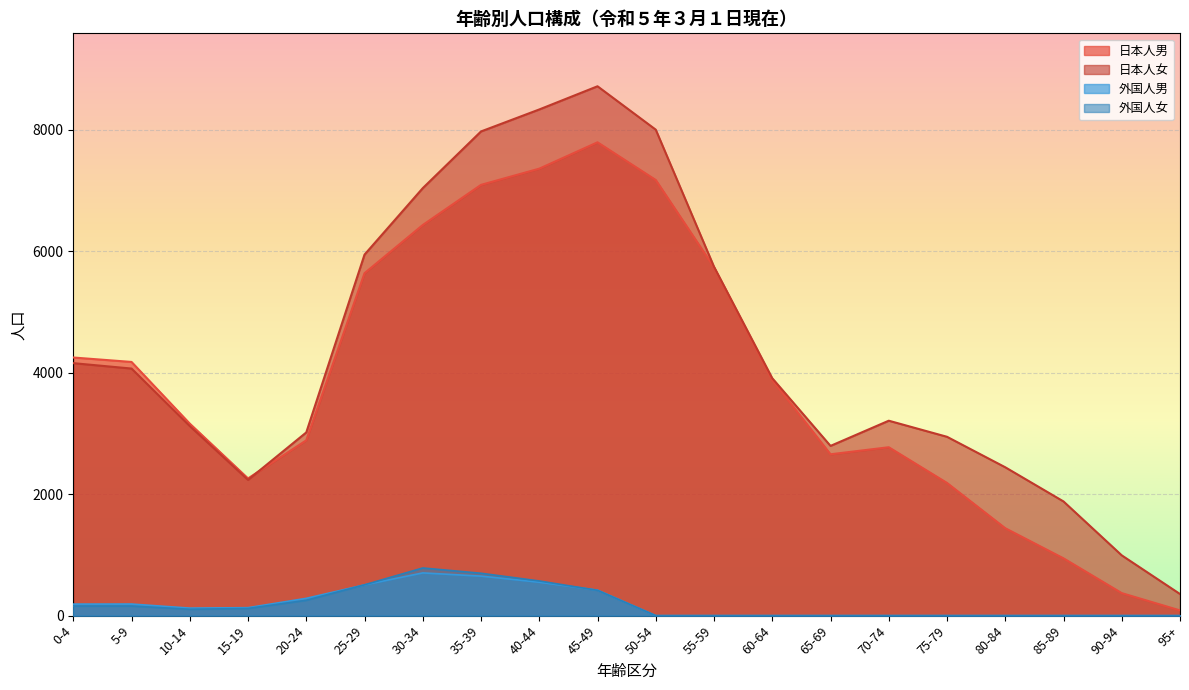

How many values in 外国人女 are above zero?

10